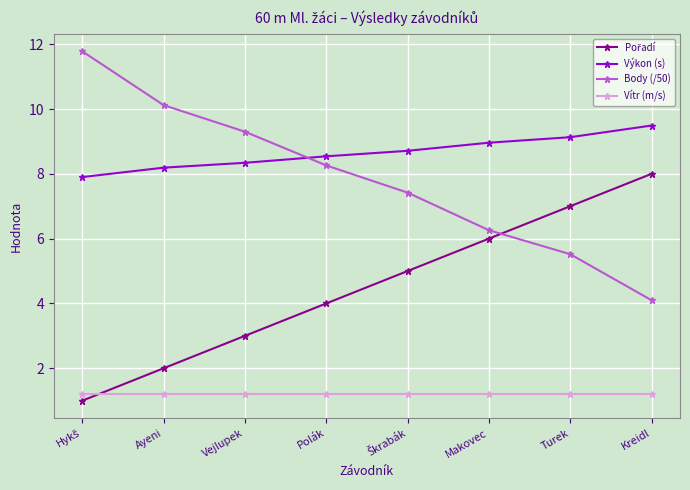

What is the label of the 6th point from the left?

Makovec